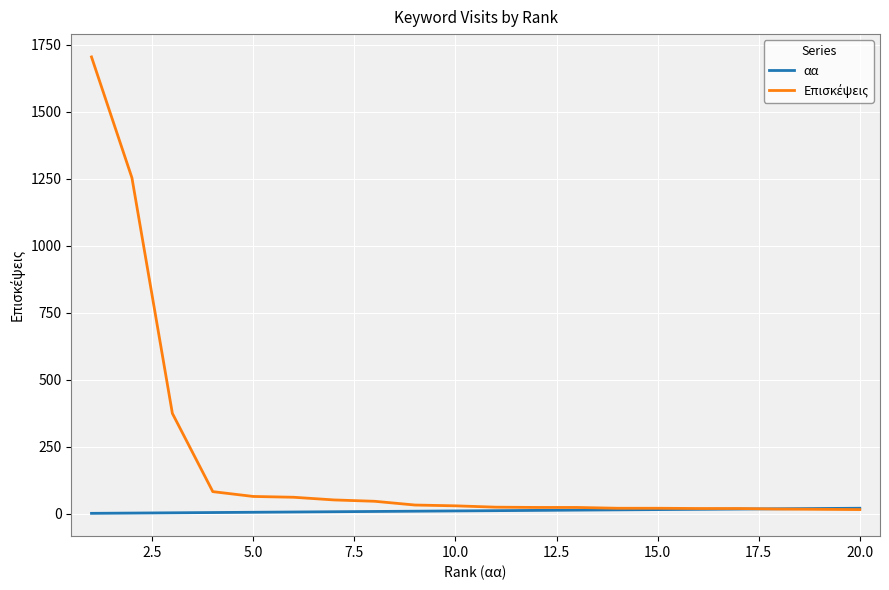

Does the chart have visible grid lines?

Yes